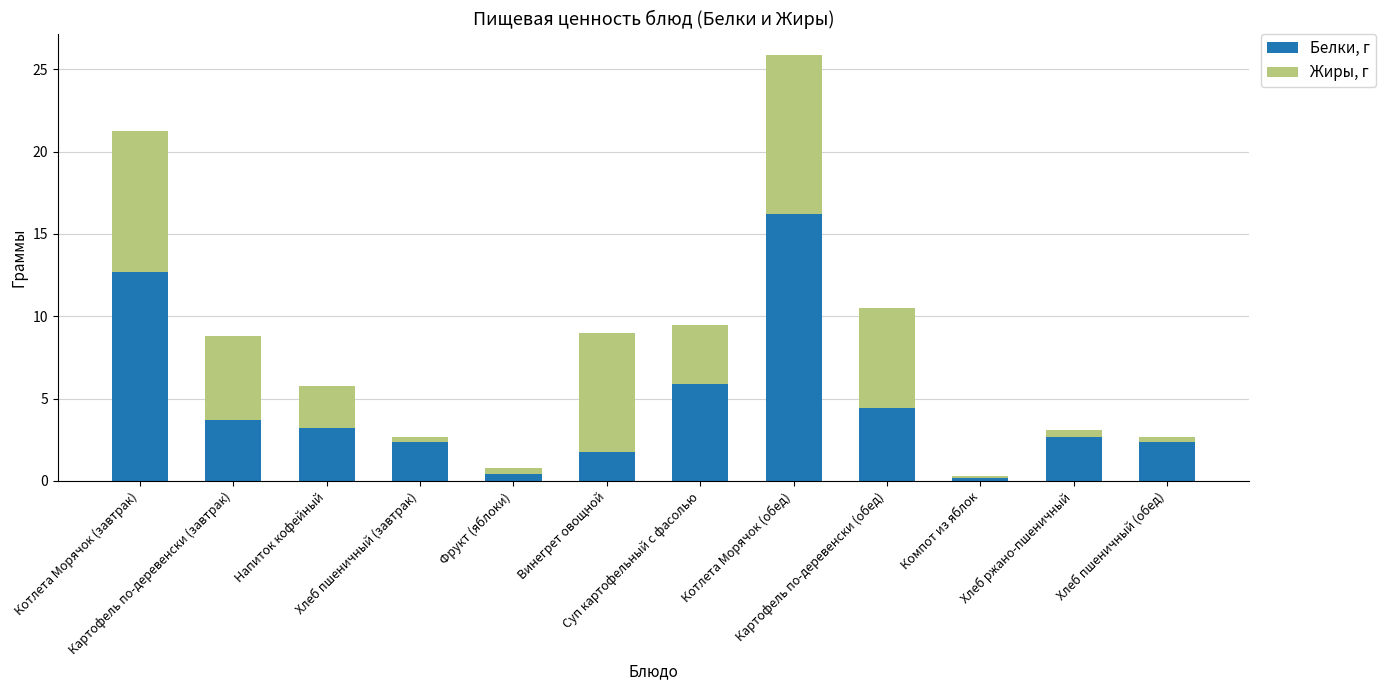

What is the difference between the second highest and second lowest values in the Белки, г series?

12.3